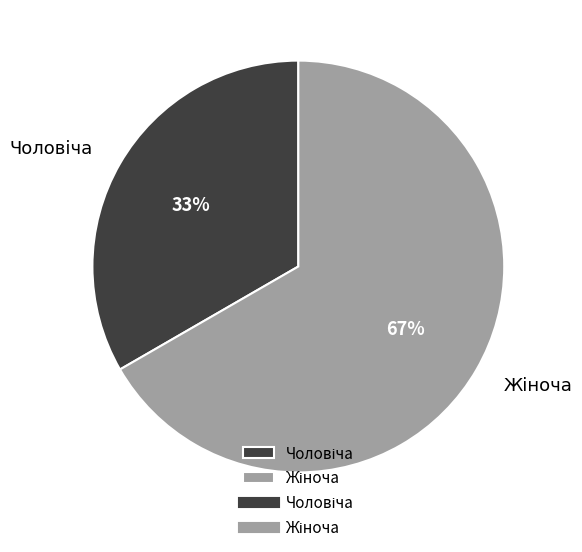

To the nearest percent, what is the average slice percentage?

50%